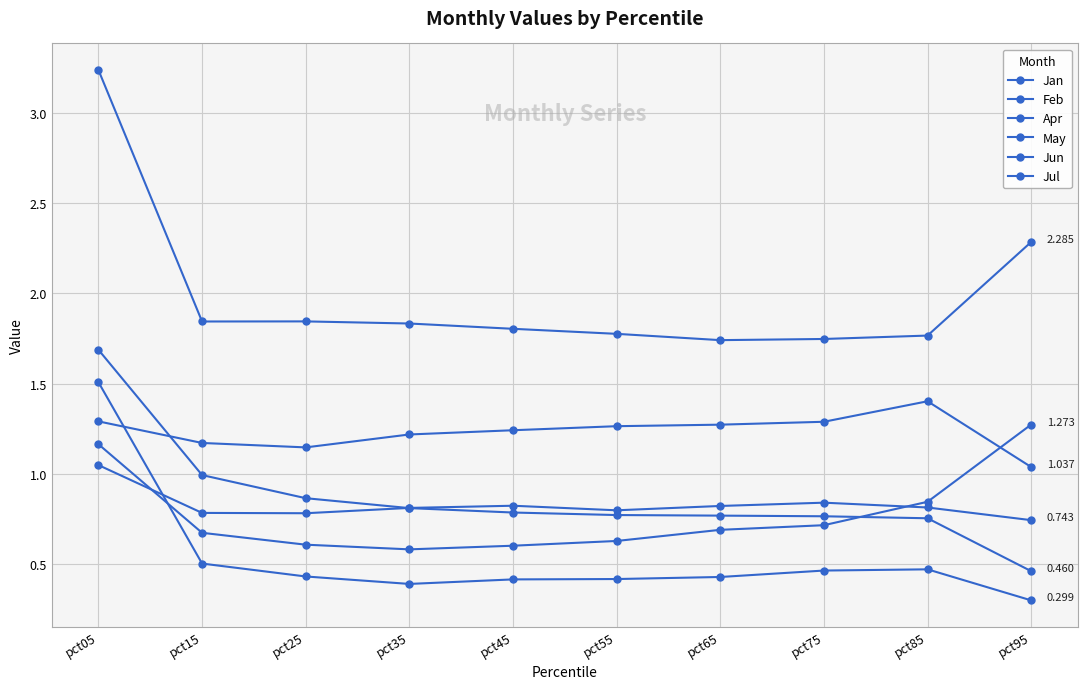

What is the minimum value for Feb?

0.6